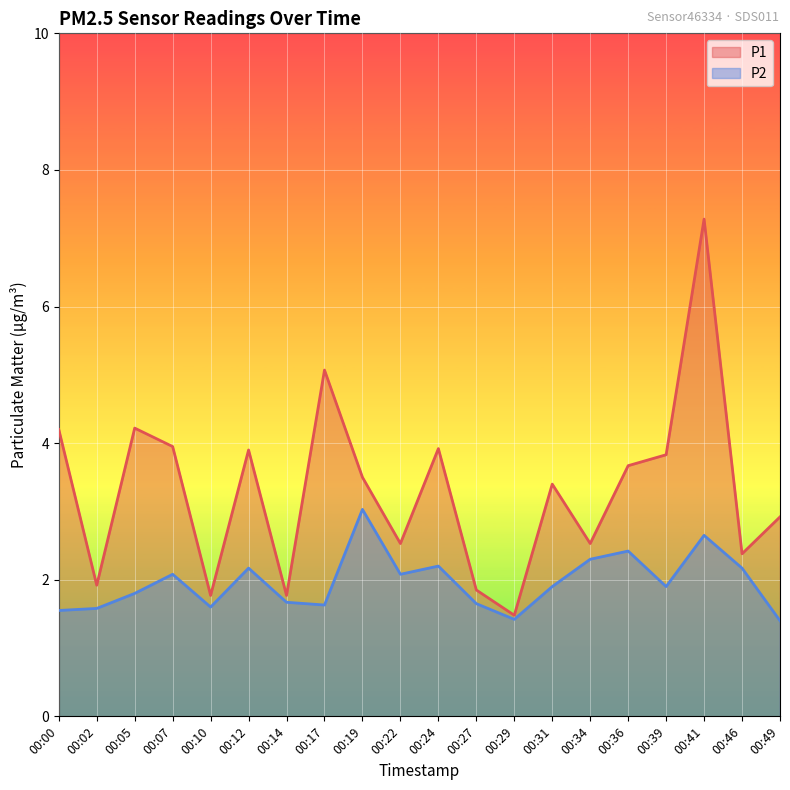

List the series in order of their overall mean, lowest first.

P2, P1